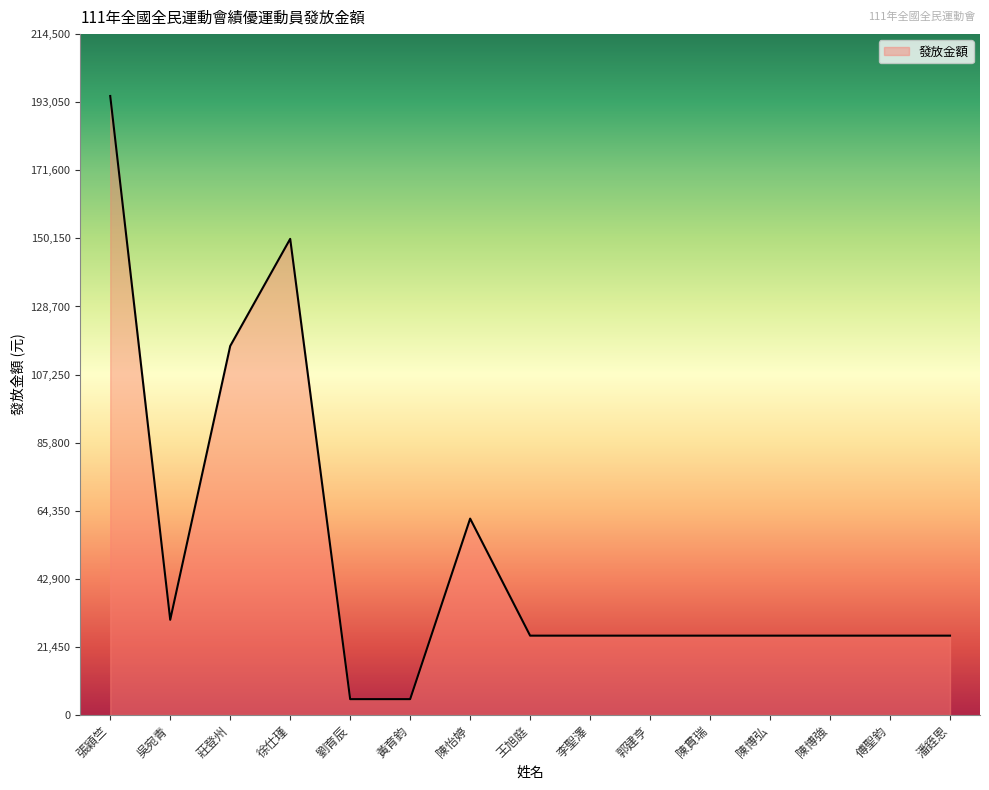

Reading left to right, transcribe all the data shown in this chart.

195000	30000	116250	150000	5000	5000	61875	25000	25000	25000	25000	25000	25000	25000	25000